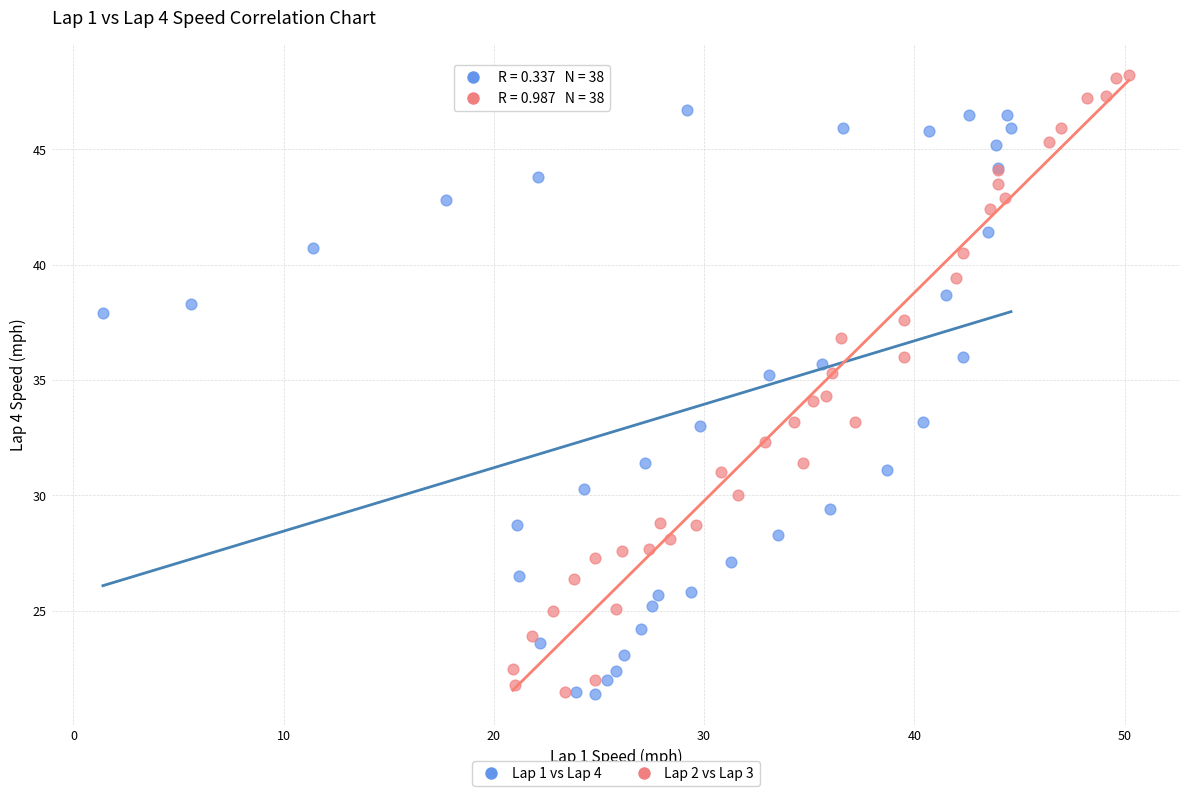

Which series reaches the maximum Y coordinate?

Lap 2 vs Lap 3